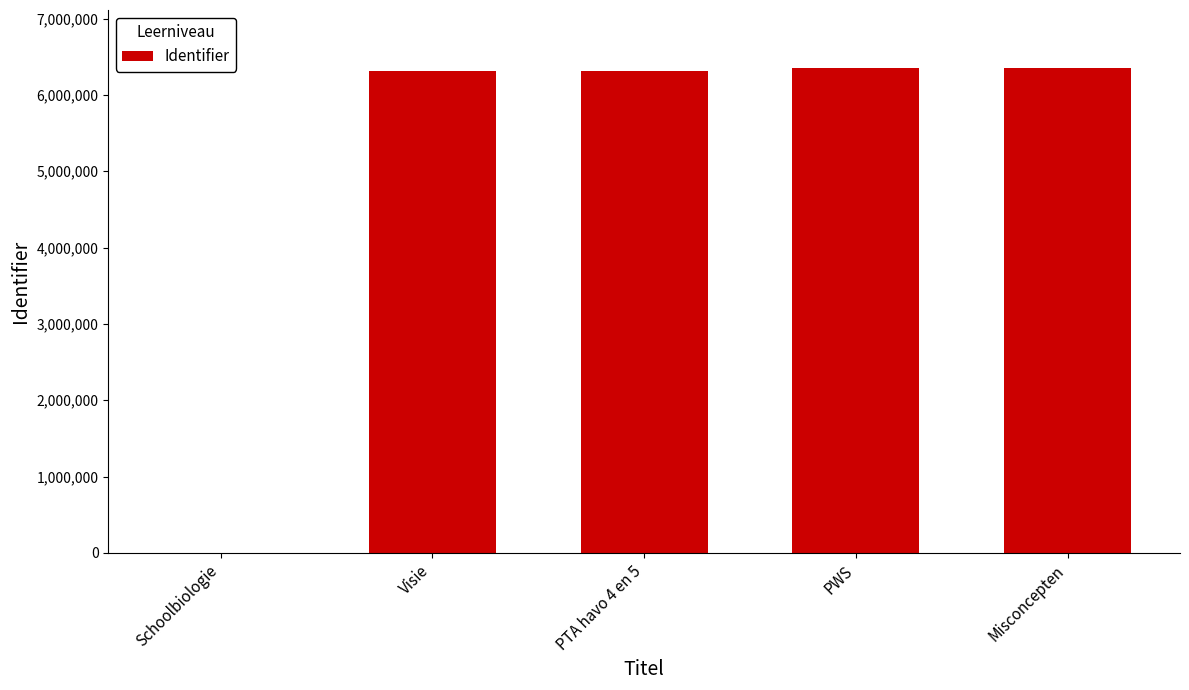

True or false: the data shows 6350642 at Misconcepten.

True